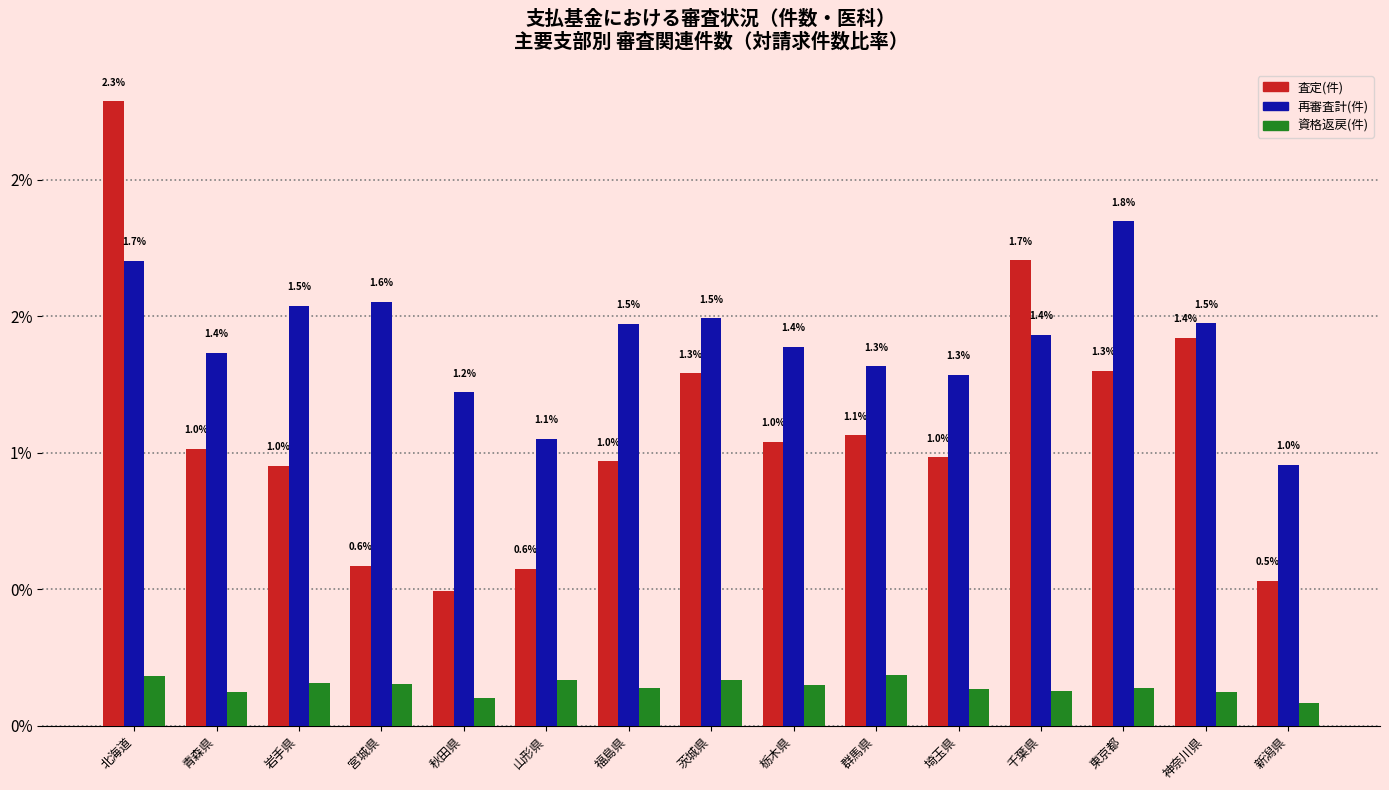

Between 青森県 and 新潟県, which is larger?

青森県